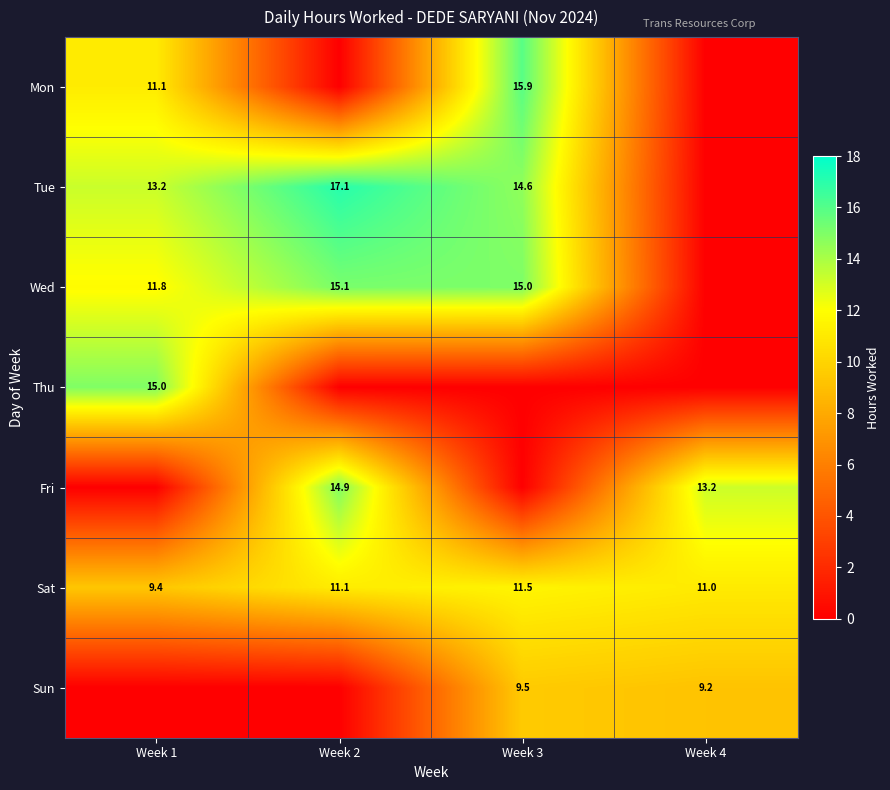

Is it true that Wed equals 11.8 at Week 1?

True